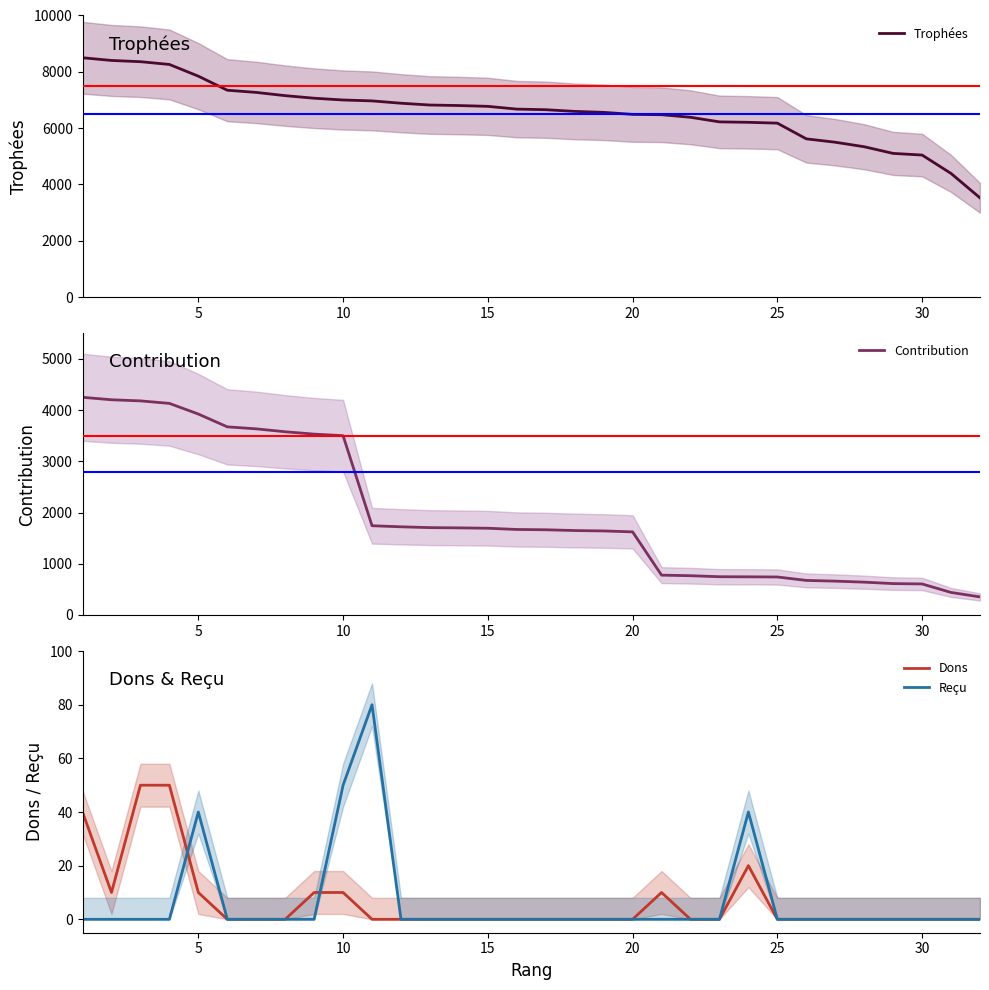

The value of Contribution at 10 is 1747. True or false?

False